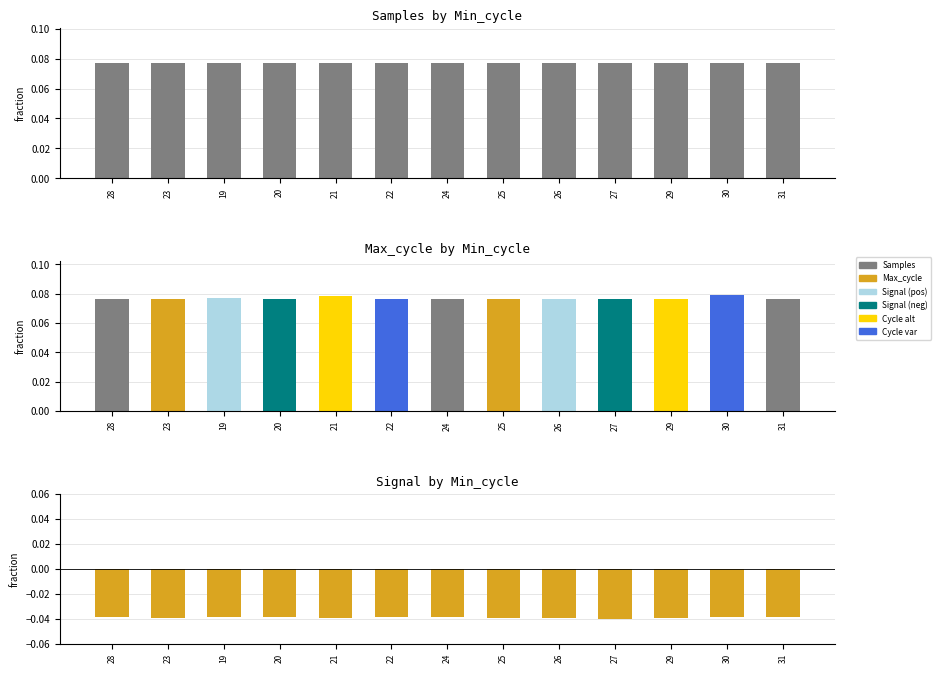

Is the value of Samples at 21 greater than the value of Signal at 26?

Yes